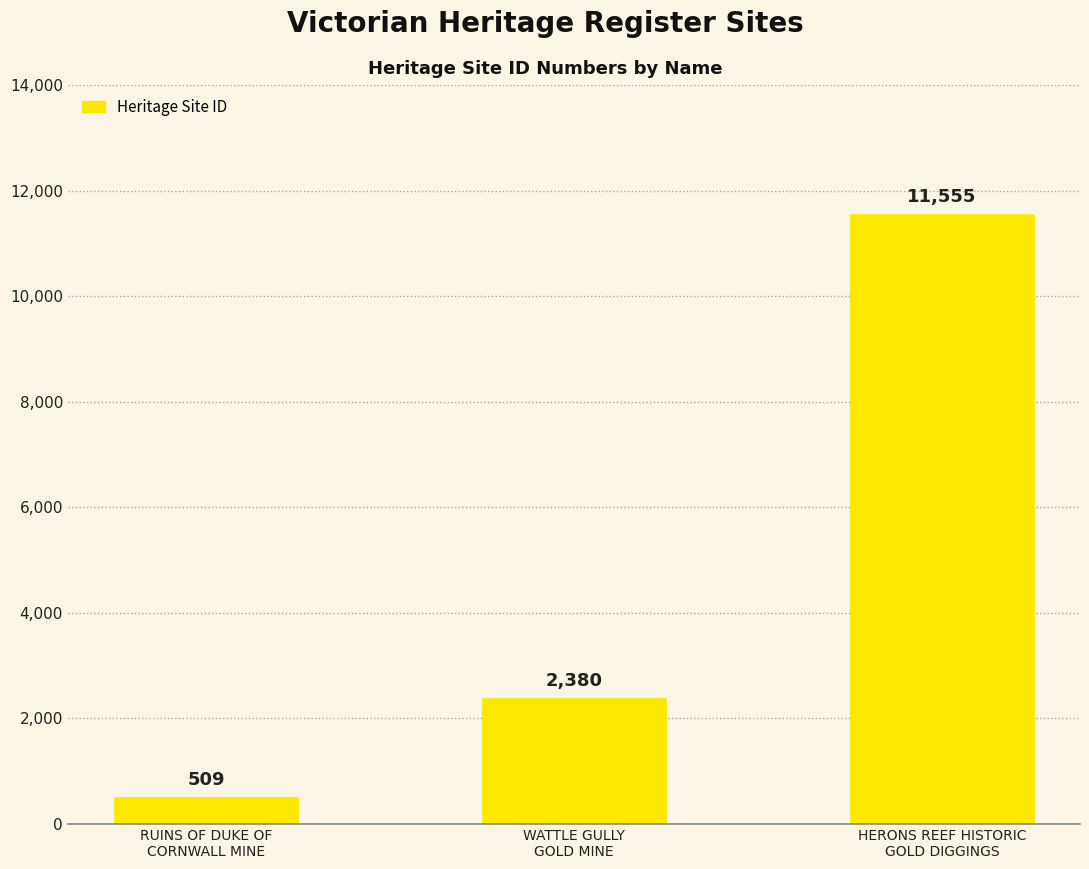

The chart shows a value of 509 at RUINS OF DUKE OF
CORNWALL MINE. True or false?

True